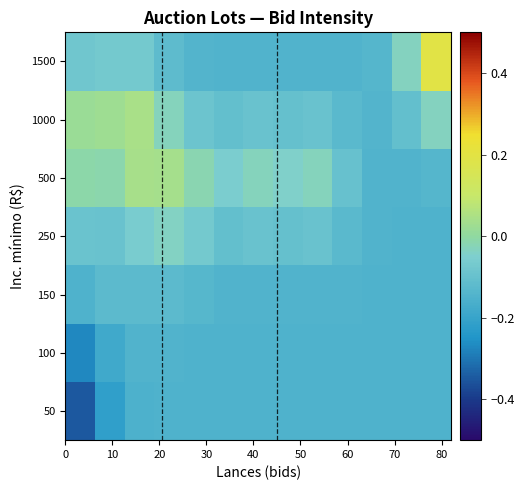

How many series are shown in this chart?

7